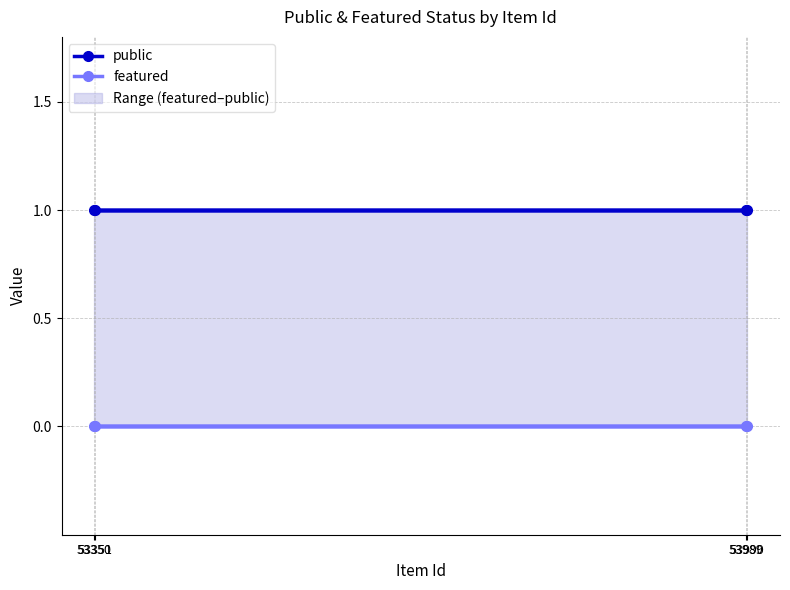

The value of public at 53351 is 1. True or false?

True